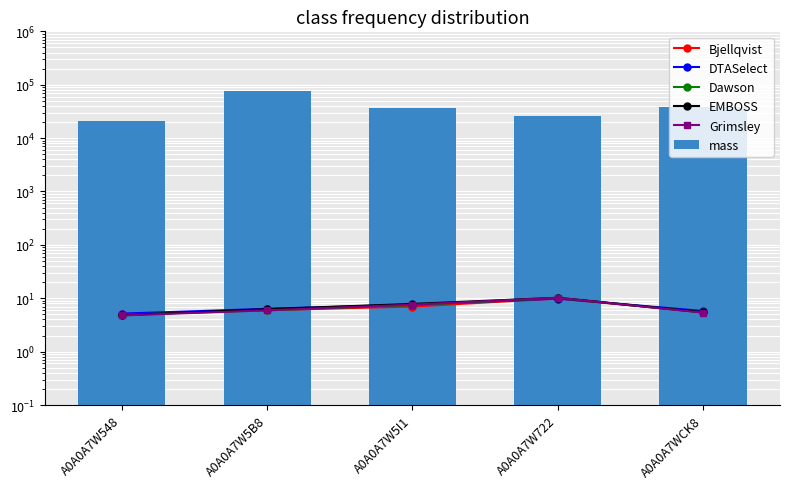

What are all the series names shown in the legend?

Bjellqvist, DTASelect, Dawson, EMBOSS, Grimsley, mass